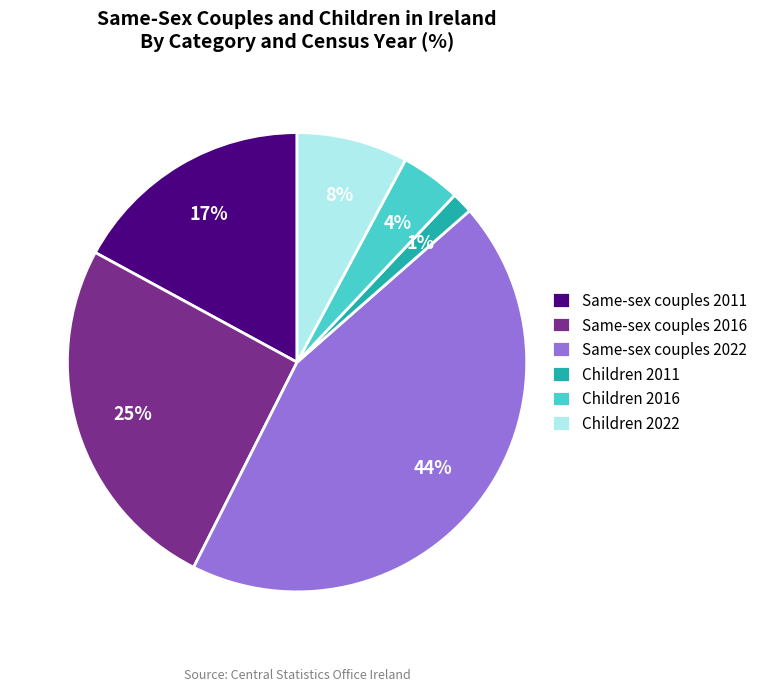

Count the number of slices in the pie.

6